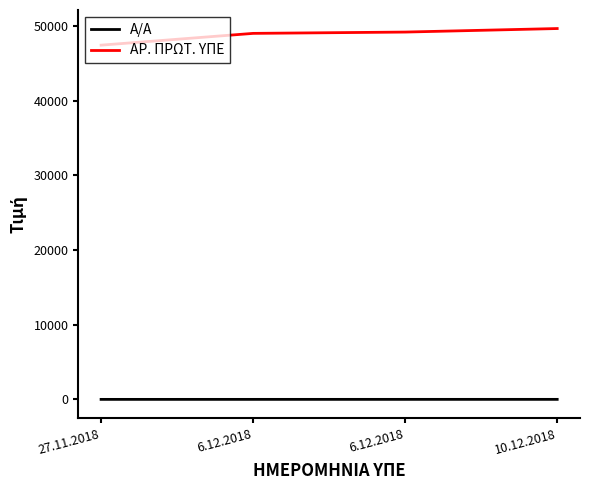

List the labels in order of Α/Α value, largest first.

10.12.2018, 6.12.2018, 6.12.2018, 27.11.2018